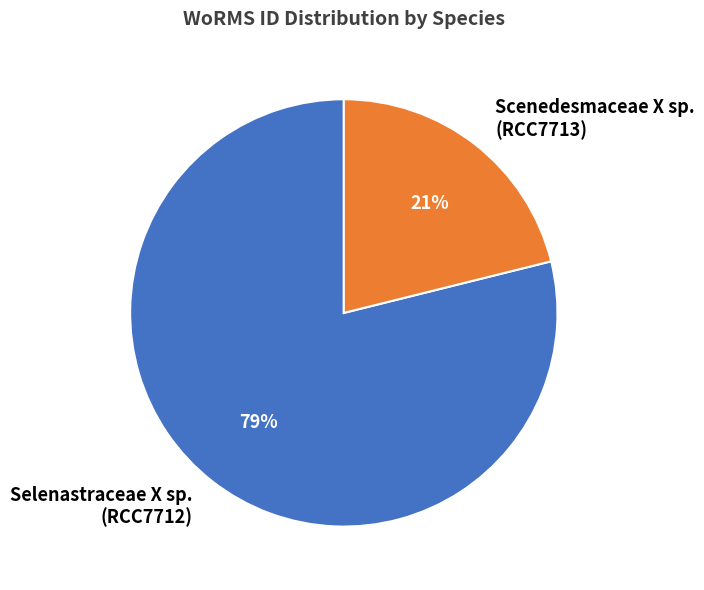

Count the number of slices in the pie.

2